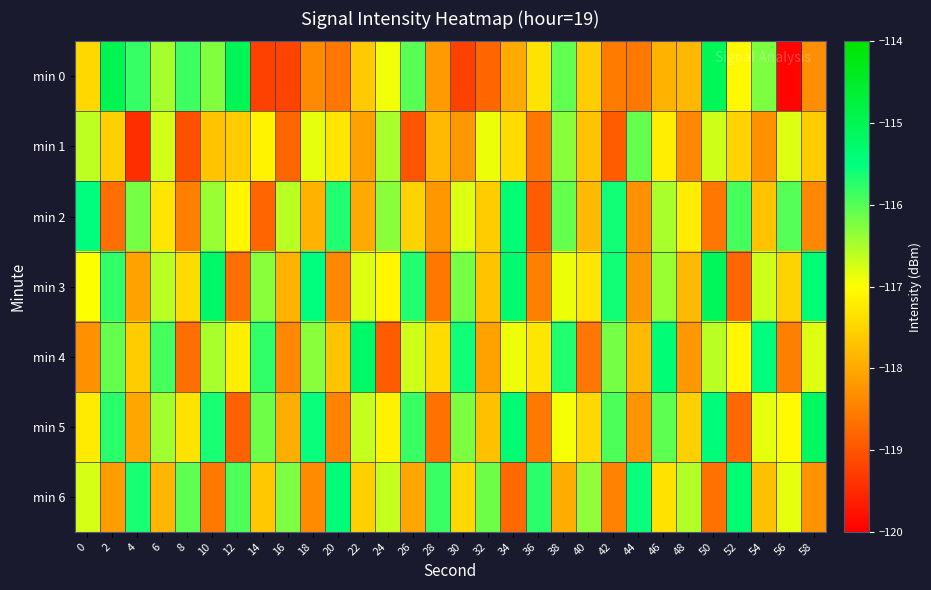

Reading right to left, transcribe all the data shown in this chart.

min 0: 58=-118.3	56=-119.9	54=-116.2	52=-117.1	50=-115.0	48=-117.8	46=-117.9	44=-118.6	42=-118.5	40=-117.6	38=-116.1	36=-117.3	34=-118.0	32=-118.8	30=-119.2	28=-118.2	26=-116.0	24=-116.9	22=-117.6	20=-118.6	18=-118.4	16=-119.2	14=-119.2	12=-115.0	10=-116.3	8=-115.9	6=-116.5	4=-115.8	2=-115.0	0=-117.4
min 1: 58=-117.6	56=-116.8	54=-118.3	52=-117.5	50=-116.7	48=-118.4	46=-117.2	44=-116.1	42=-118.9	40=-117.7	38=-116.3	36=-118.6	34=-117.4	32=-116.9	30=-118.2	28=-117.8	26=-119.0	24=-116.5	22=-118.1	20=-117.3	18=-116.9	16=-118.8	14=-117.1	12=-117.6	10=-117.7	8=-119.1	6=-116.7	4=-119.5	2=-117.5	0=-116.6
min 2: 58=-118.4	56=-116.0	54=-117.7	52=-115.9	50=-118.6	48=-117.2	46=-116.5	44=-118.3	42=-115.6	40=-117.8	38=-116.1	36=-118.9	34=-115.4	32=-117.6	30=-116.8	28=-118.2	26=-117.5	24=-116.3	22=-118.0	20=-115.7	18=-117.9	16=-116.6	14=-118.8	12=-117.1	10=-116.4	8=-118.5	6=-117.3	4=-116.2	2=-118.7	0=-115.5
min 3: 58=-115.4	56=-117.5	54=-116.7	52=-118.8	50=-115.1	48=-117.8	46=-116.4	44=-118.2	42=-115.6	40=-117.3	38=-116.9	36=-118.5	34=-115.3	32=-117.7	30=-116.2	28=-118.6	26=-115.7	24=-117.1	22=-116.8	20=-118.4	18=-115.5	16=-117.9	14=-116.3	12=-118.7	10=-115.2	8=-117.4	6=-116.6	4=-118.1	2=-115.8	0=-117.0
min 4: 58=-116.8	56=-118.5	54=-115.5	52=-117.1	50=-116.6	48=-118.2	46=-115.4	44=-117.8	42=-116.2	40=-118.6	38=-115.7	36=-117.3	34=-116.9	32=-118.1	30=-115.6	28=-117.4	26=-116.7	24=-118.9	22=-115.2	20=-117.7	18=-116.3	16=-118.4	14=-115.8	12=-117.2	10=-116.5	8=-118.7	6=-115.9	4=-117.6	2=-116.1	0=-118.3
min 5: 58=-115.2	56=-117.0	54=-116.8	52=-118.8	50=-115.5	48=-117.5	46=-116.0	44=-118.2	42=-116.0	40=-117.5	38=-117.0	36=-118.5	34=-115.3	32=-117.8	30=-116.2	28=-118.7	26=-115.8	24=-117.2	22=-116.7	20=-118.5	18=-115.5	16=-118.0	14=-116.2	12=-118.8	10=-115.7	8=-117.3	6=-116.5	4=-118.0	2=-115.8	0=-117.2
min 6: 58=-118.2	56=-116.8	54=-117.8	52=-115.3	50=-118.7	48=-116.5	46=-117.3	44=-115.5	42=-118.5	40=-116.3	38=-118.0	36=-115.8	34=-118.8	32=-116.2	30=-117.5	28=-115.8	26=-118.0	24=-116.7	22=-117.5	20=-115.5	18=-118.3	16=-116.2	14=-117.7	12=-116.0	10=-118.5	8=-116.0	6=-117.8	4=-115.7	2=-118.2	0=-116.8